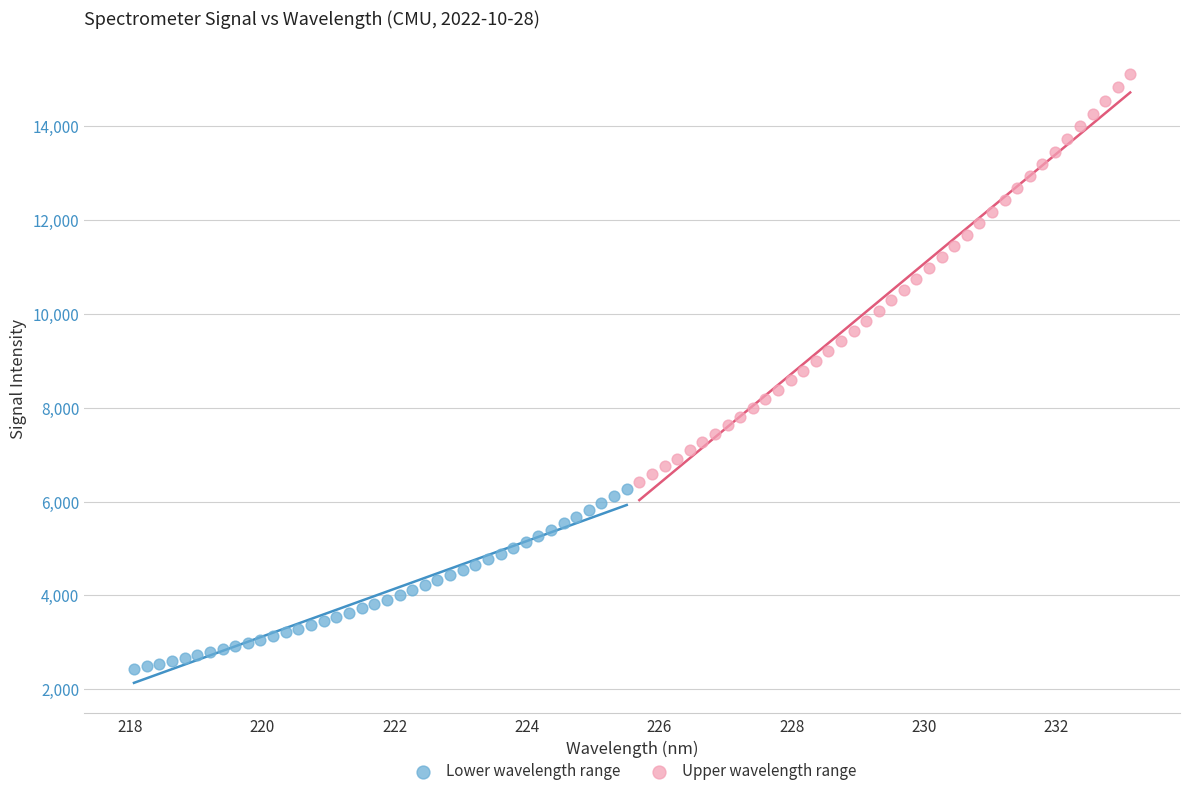

Which series contains the highest Y value?

Upper wavelength range